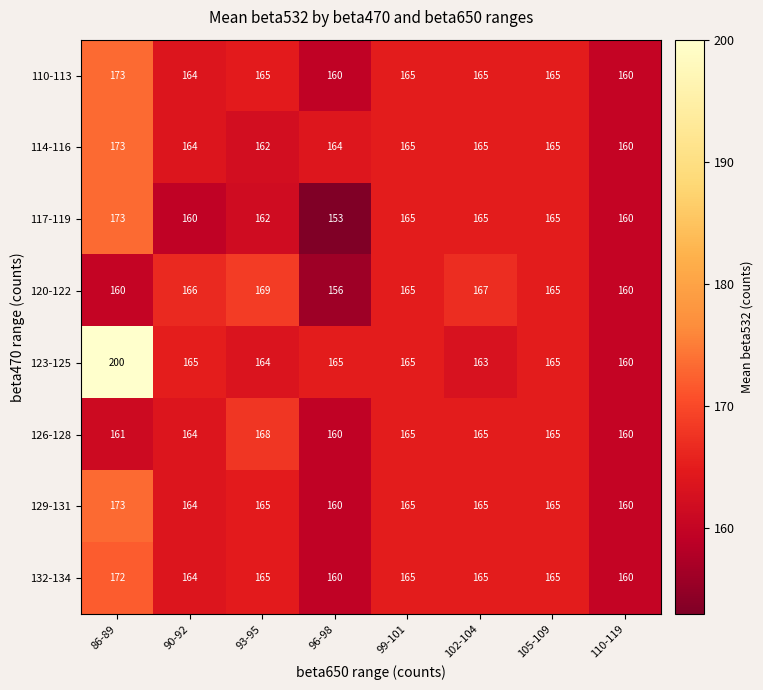

What is the difference between the second highest and minimum values in the 114-116 series?

5